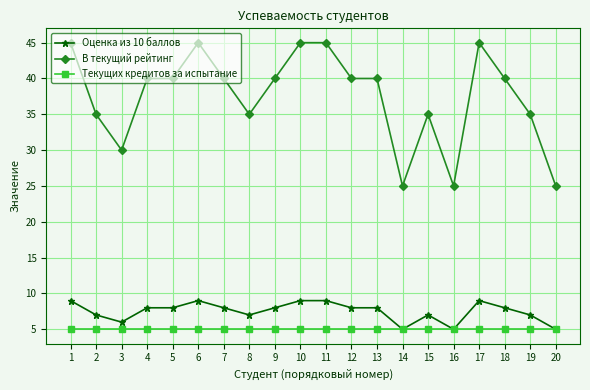

What is the value of the В текущий рейтинг point at the 16th from the left?

25